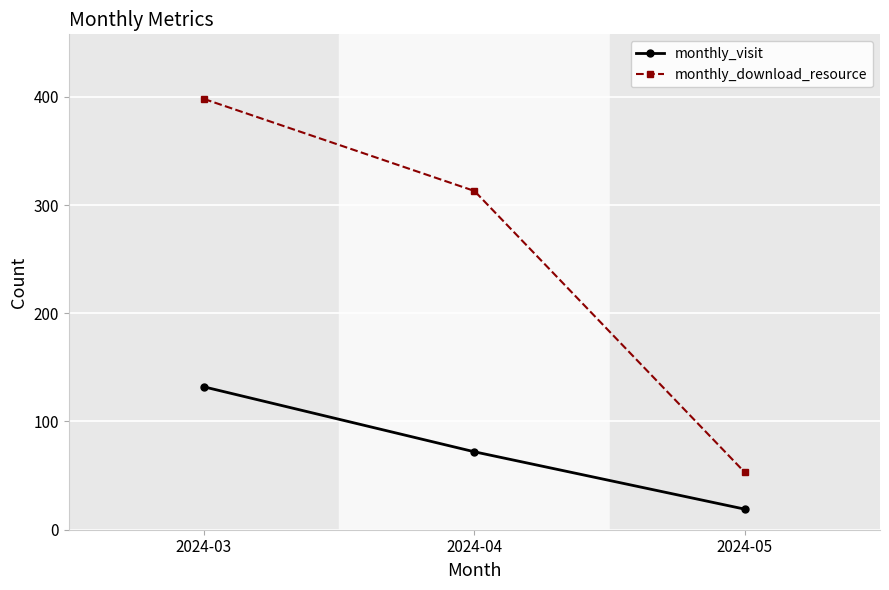

What is the difference between the monthly_download_resource values at 2024-04 and 2024-03?

85